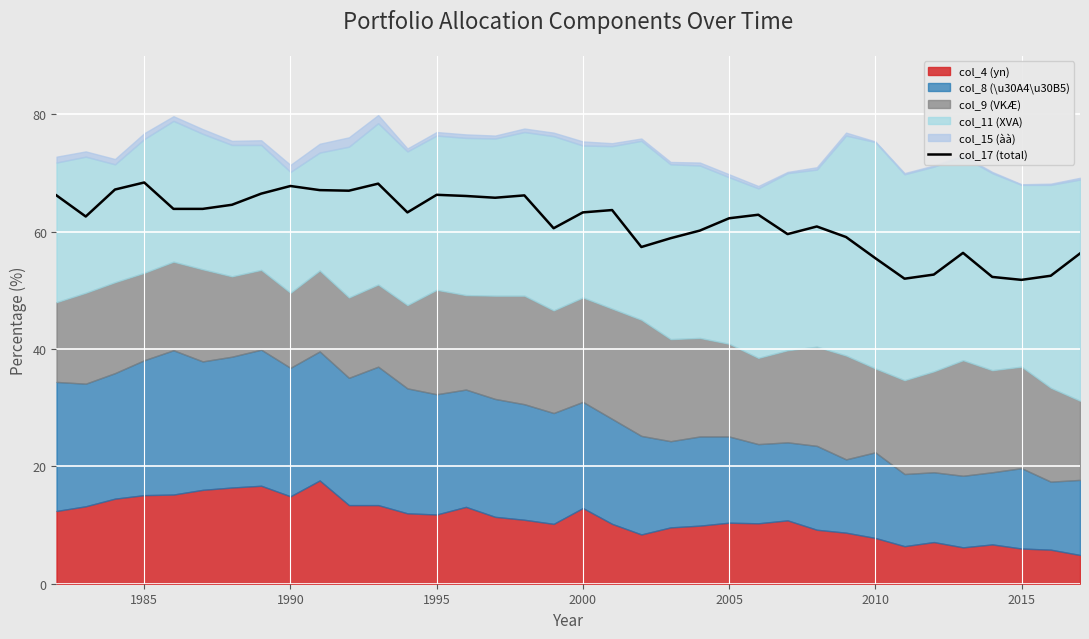

What is the lowest value of the col_17 (total) series?

51.8